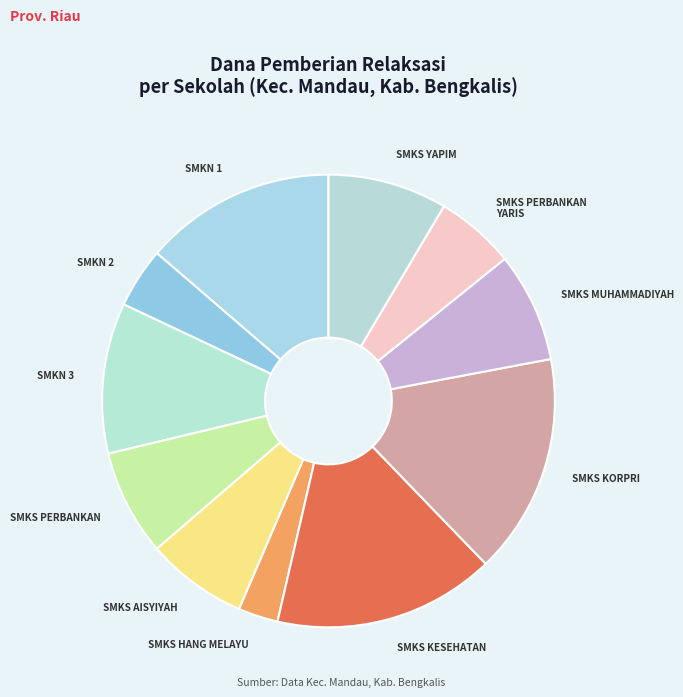

Approximately how many times larger is the value at SMKS KORPRI compared to SMKS PERBANKAN YARIS?

2.8